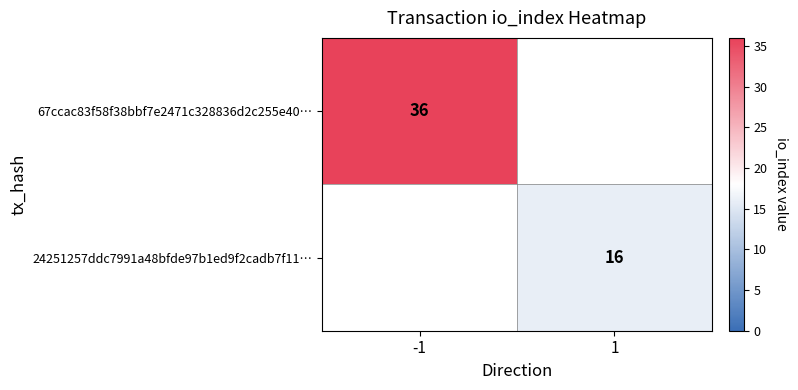

The 24251257ddc7991a48bfde97b1ed9f2cadb7f11… series shows 28 at 1. True or false?

False